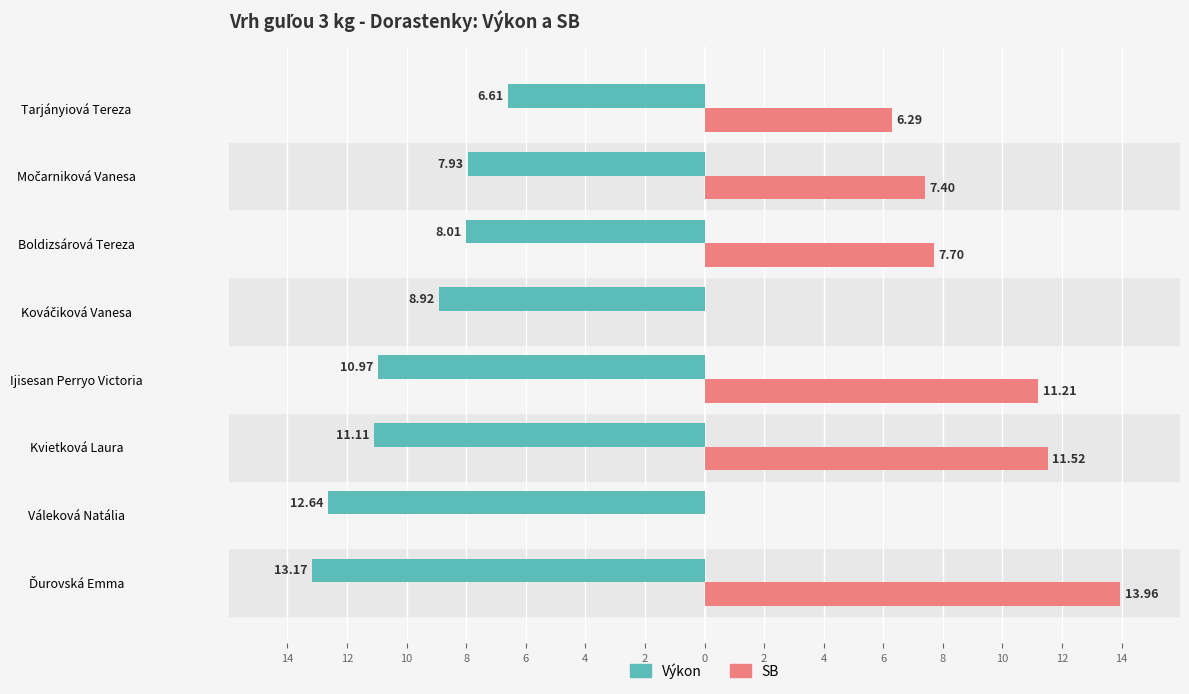

What are all the series names shown in the legend?

Výkon, SB